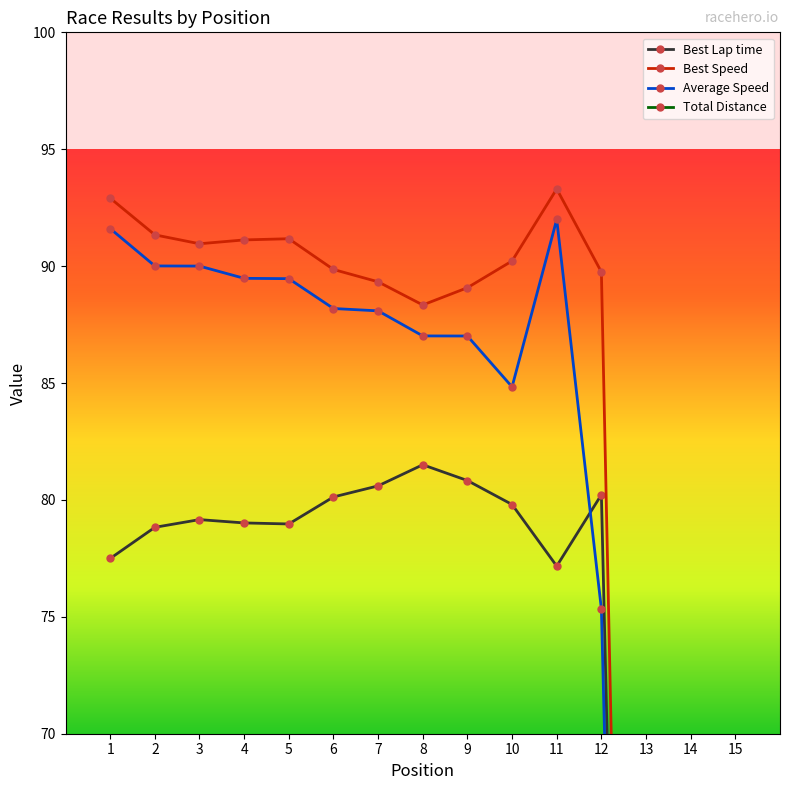

True or false: Best Speed and Average Speed cross at least once.

False